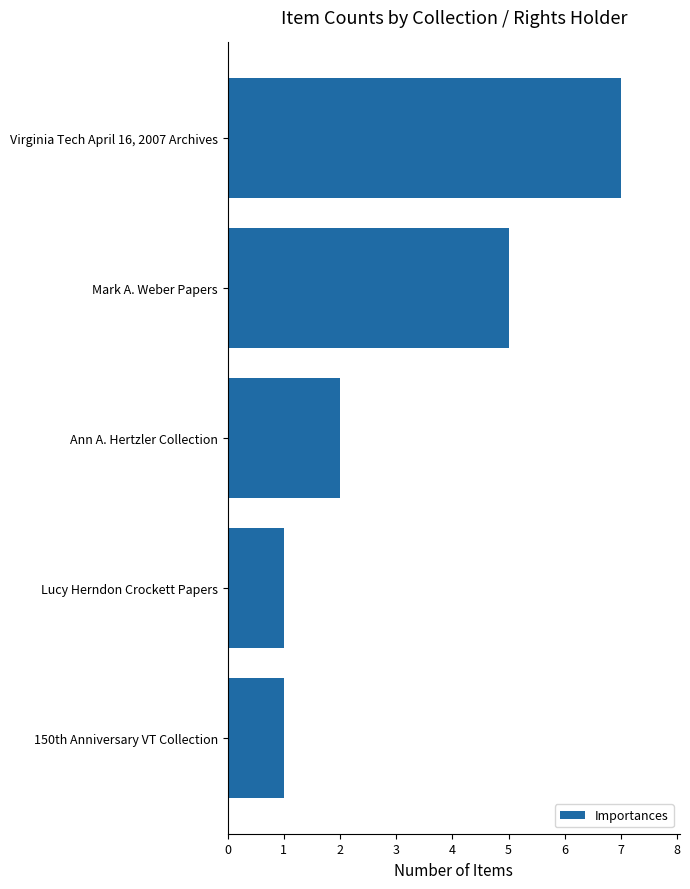

Reading bottom to top, extract all data points from this chart.

1	1	2	5	7